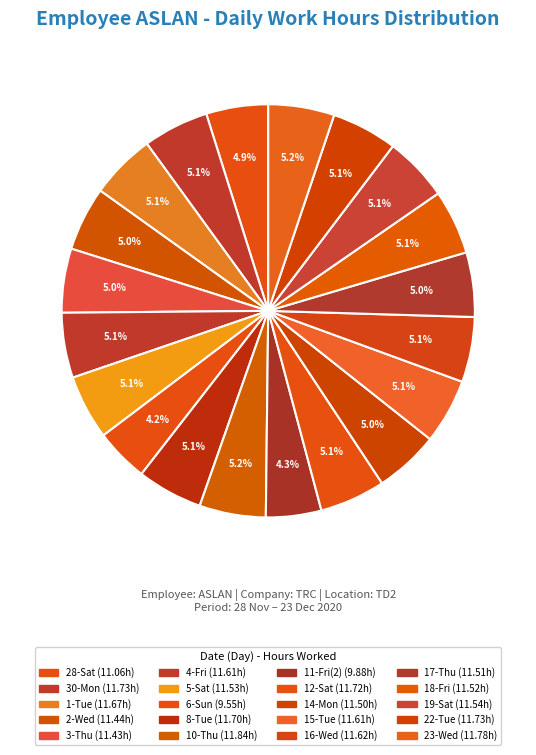

Count the number of slices in the pie.

20